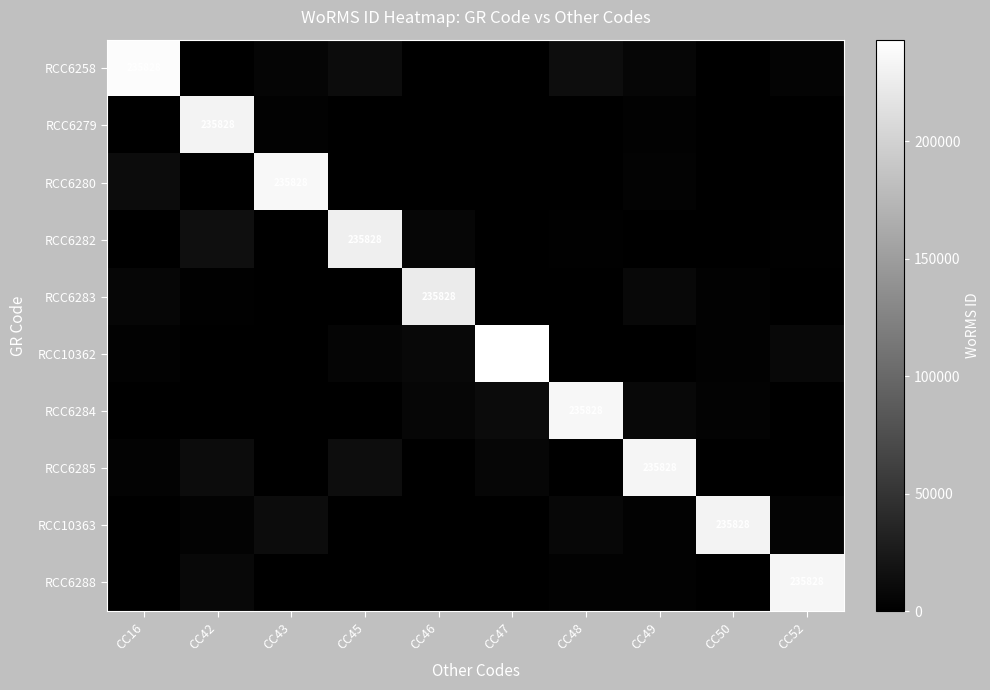

True or false: RCC6283 has a value of 13510.9 at CC49.

False